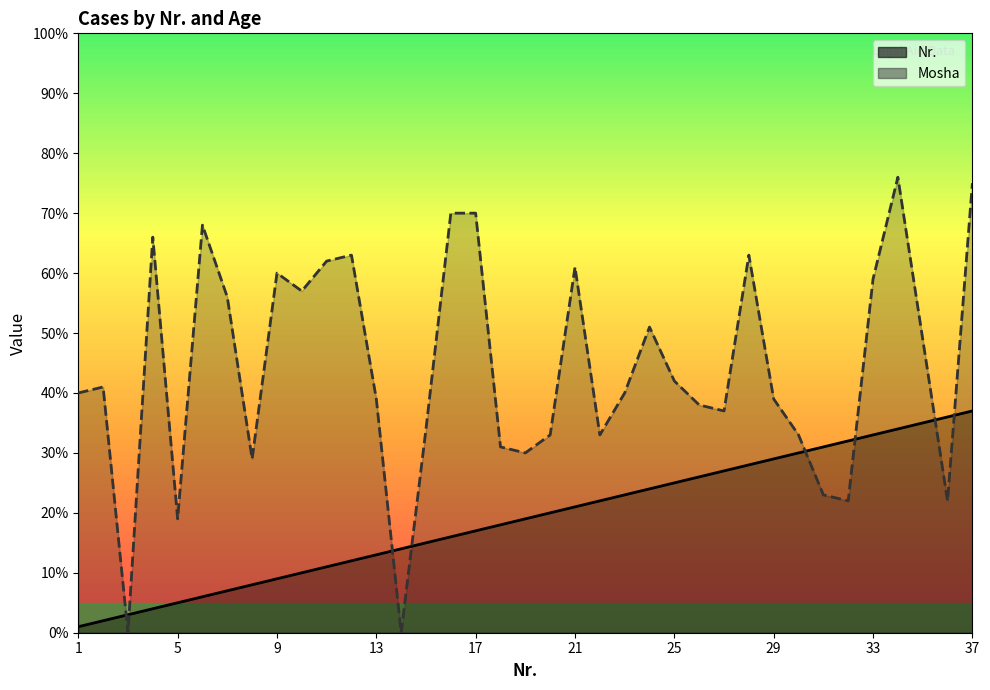

What is the sum of all Mosha values?

1631